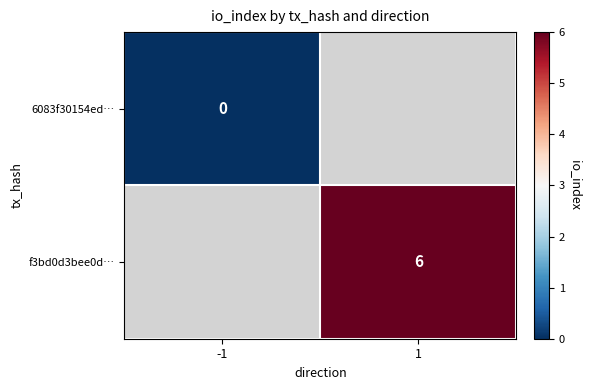

True or false: f3bd0d3bee0d… has a value of 2 at 1.

False